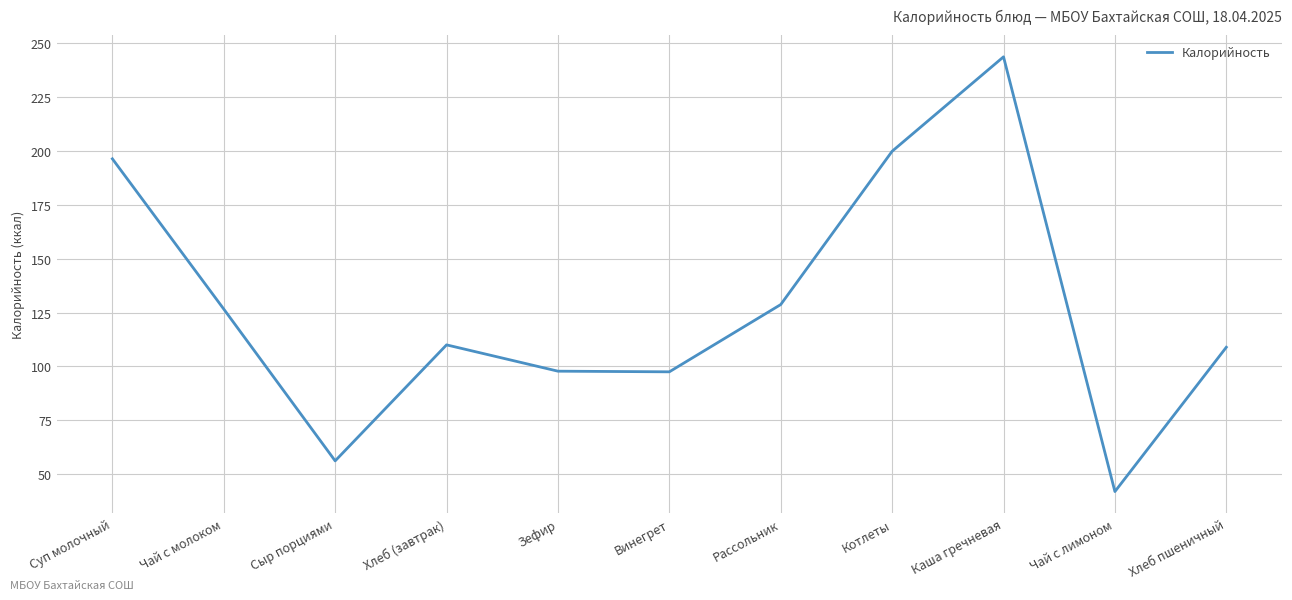

Where is the first local minimum?

Сыр порциями